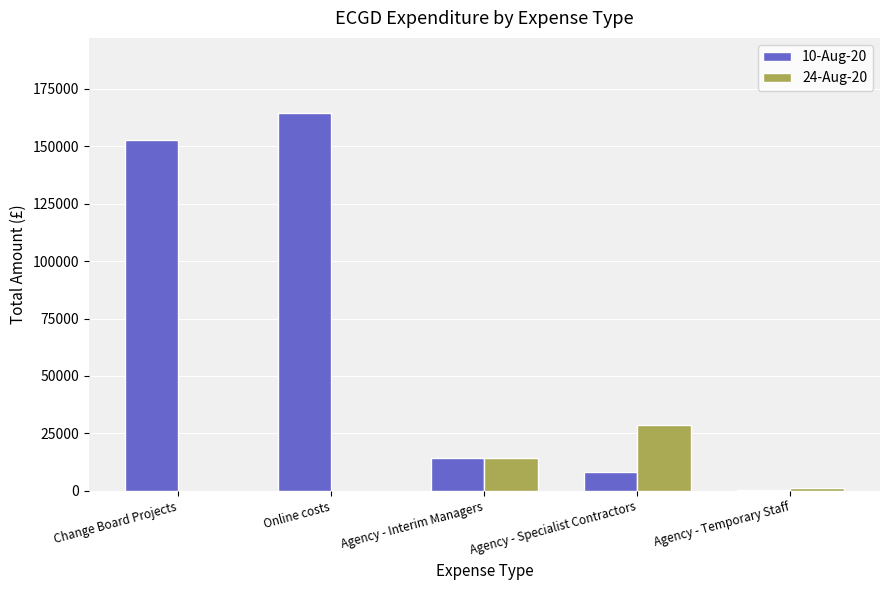

Which category has the highest value in the 10-Aug-20 series?

Online costs